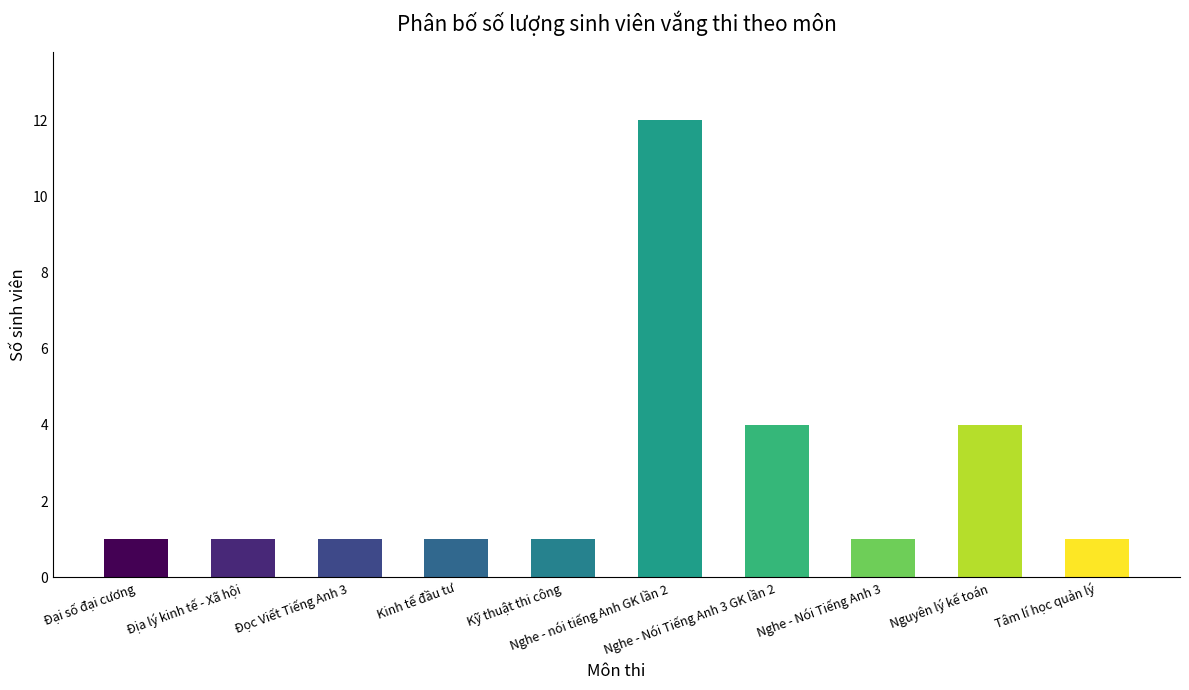

How many bars are there in total?

10